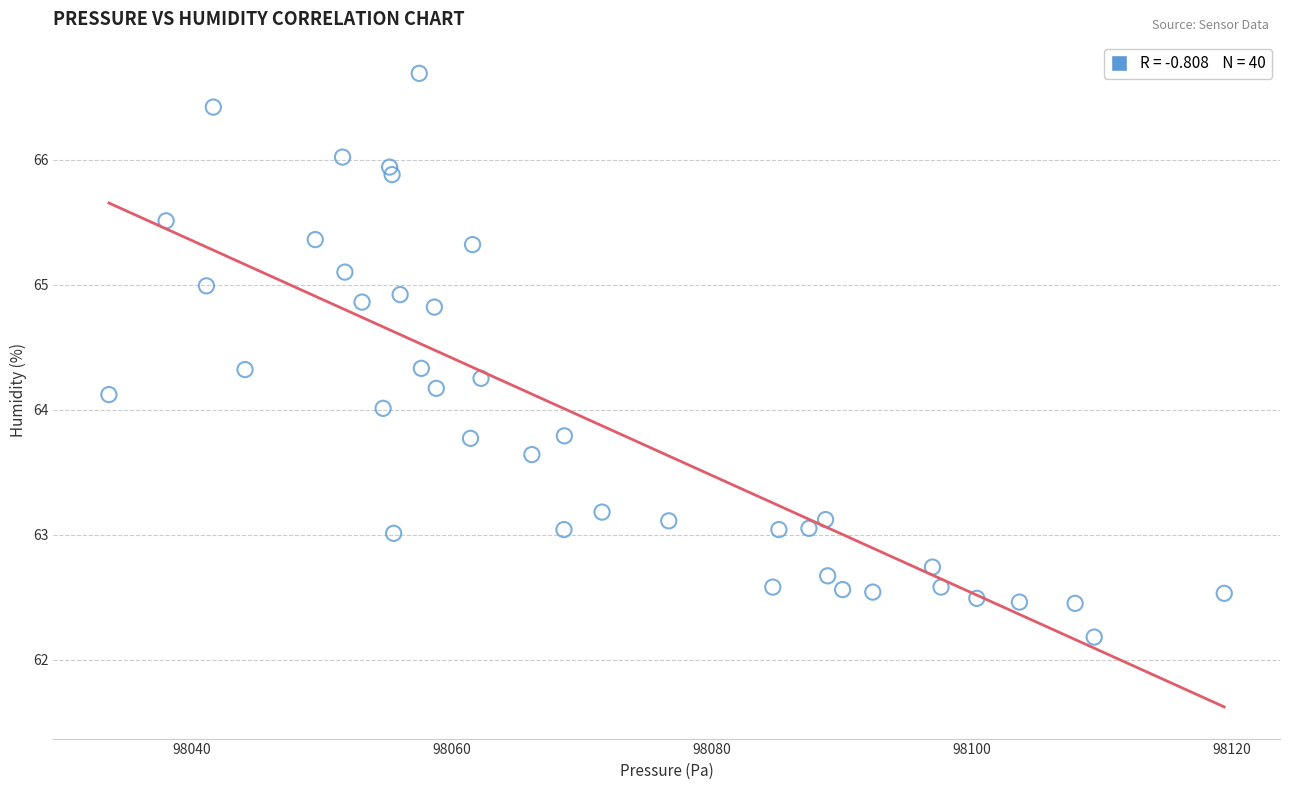

What is the range of Y values (max minus min)?

4.5